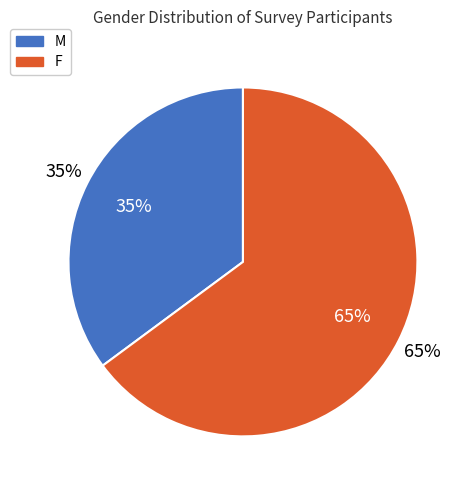

Does M account for over 50% of the chart?

No